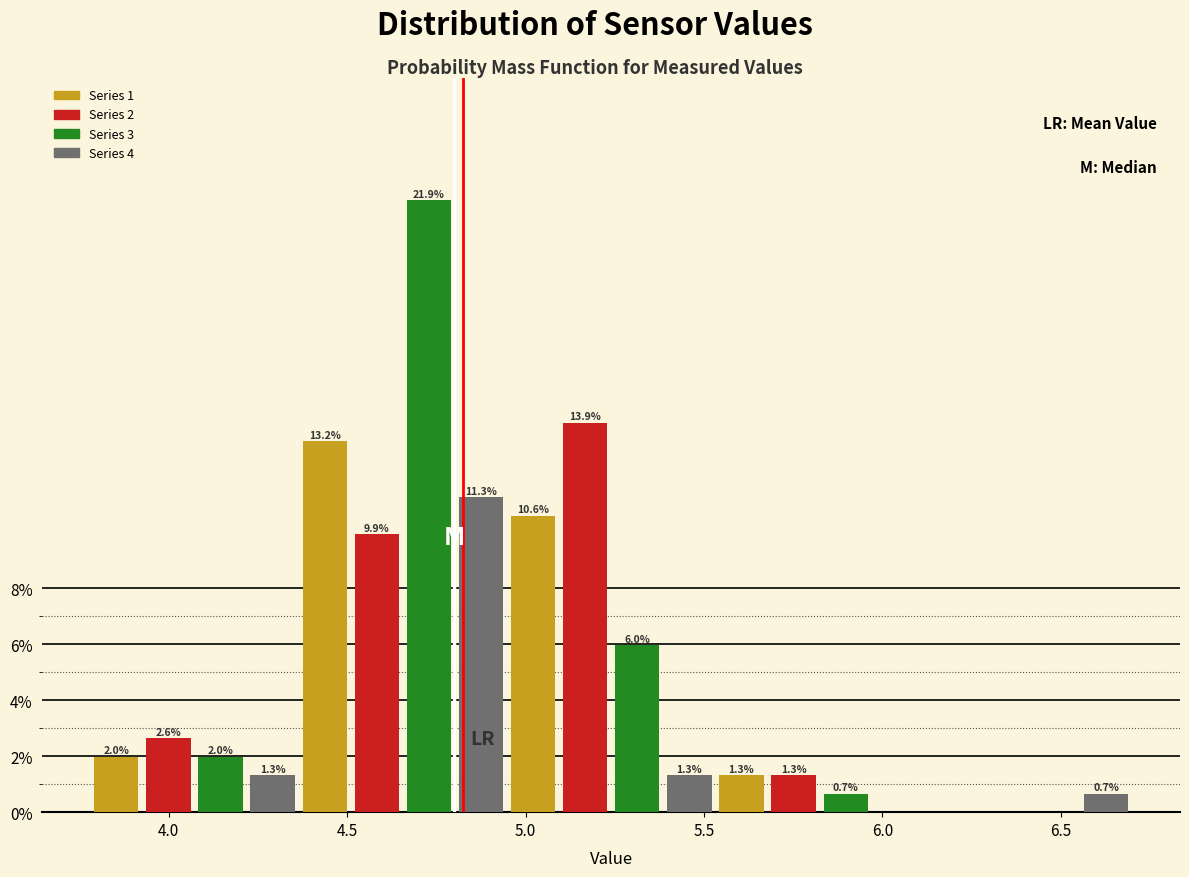

Read against the x-axis, roughly where is the centre of the tallest bar?

4.75